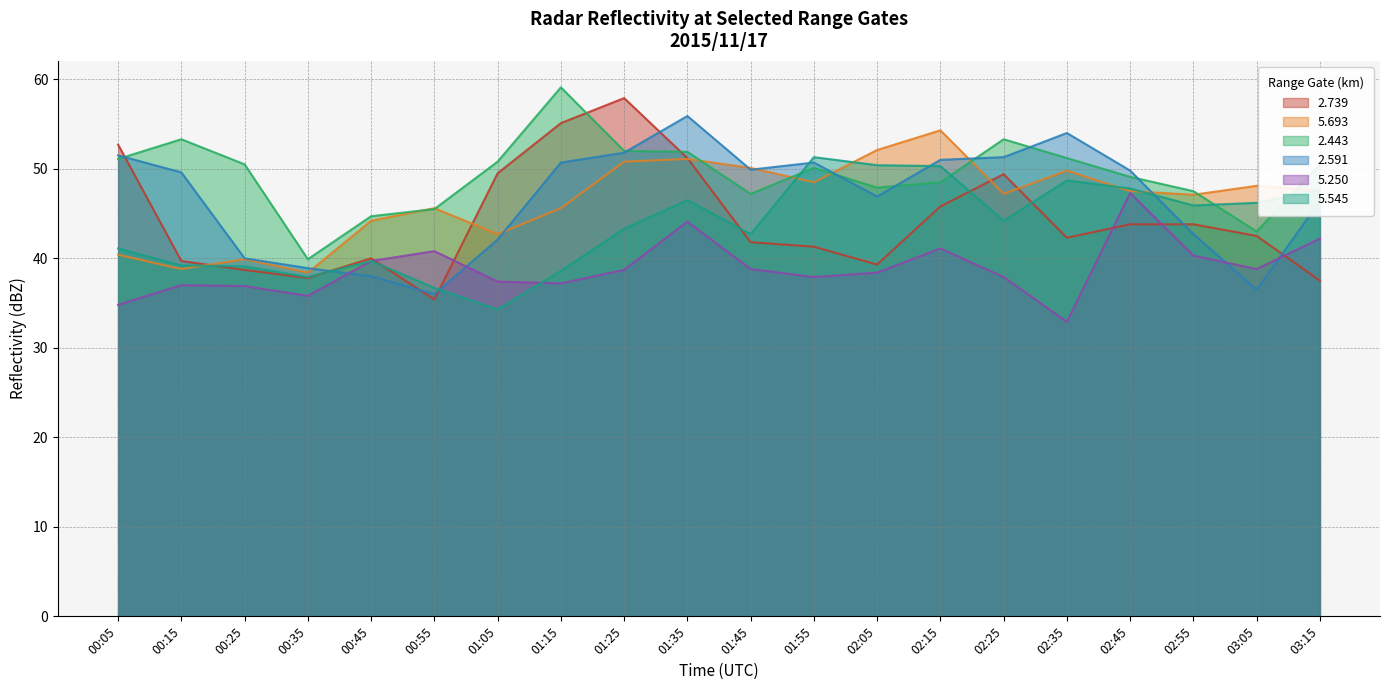

At which label is   2.739 closest to 46?

02:15